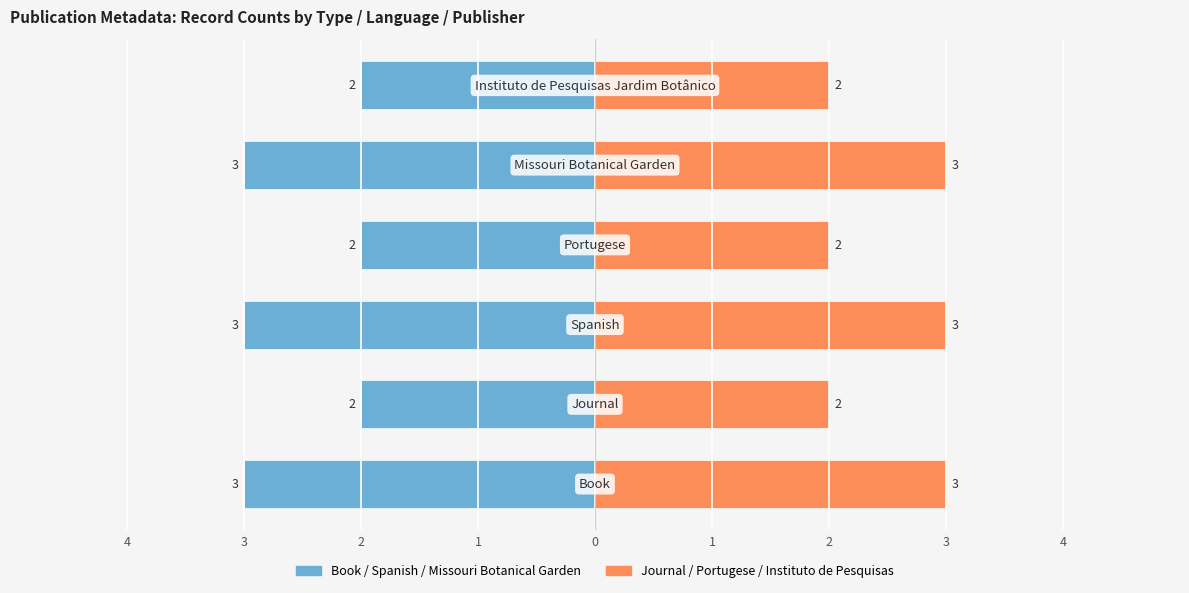

True or false: Count (right) has a value of 1 at 3.

False